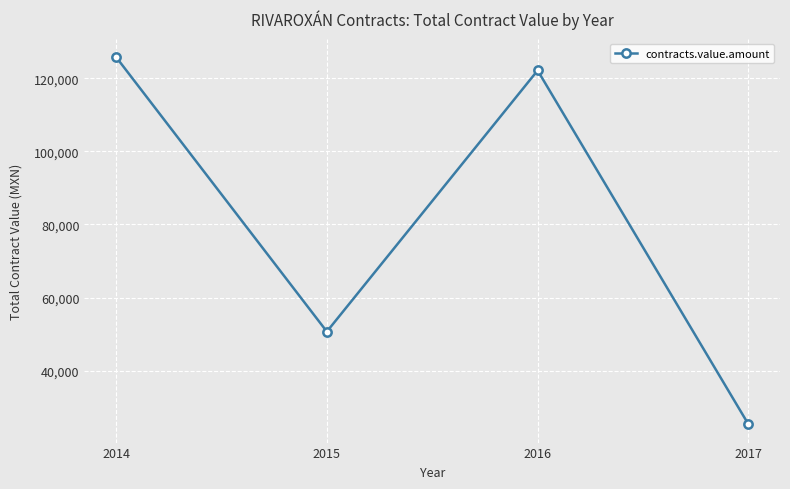

What is the change in value from 2014 to 2016?

-3663.3